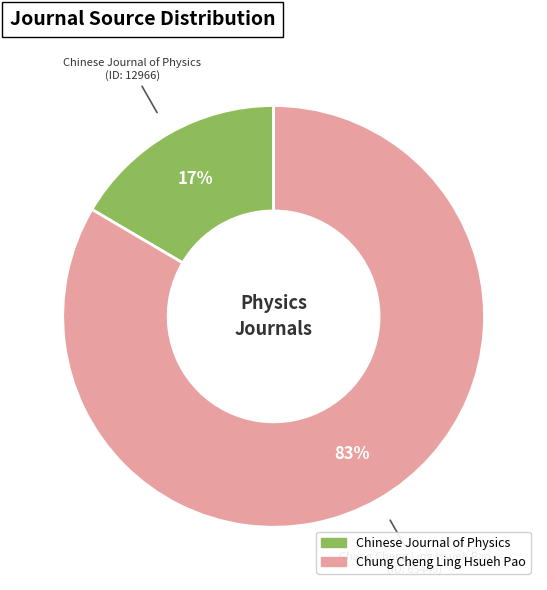

Rank the categories by value from highest to lowest.

Chung Cheng Ling Hsueh Pao, Chinese Journal of Physics